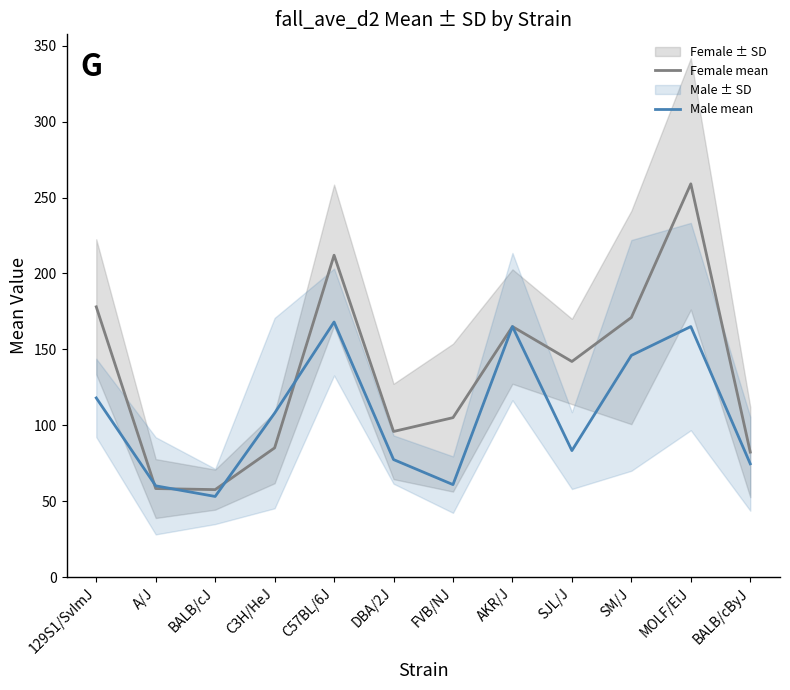

Where is the first local minimum for Female mean?

BALB/cJ